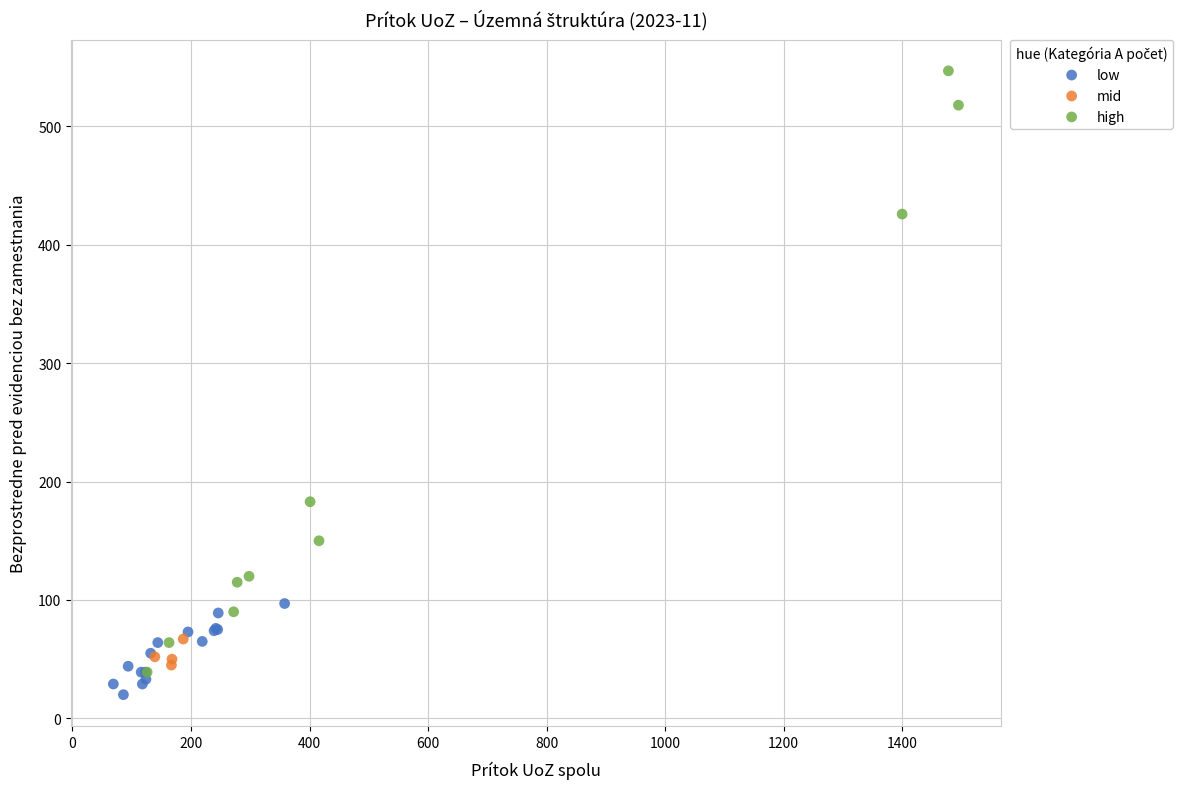

Which series has the widest spread of Y values?

high